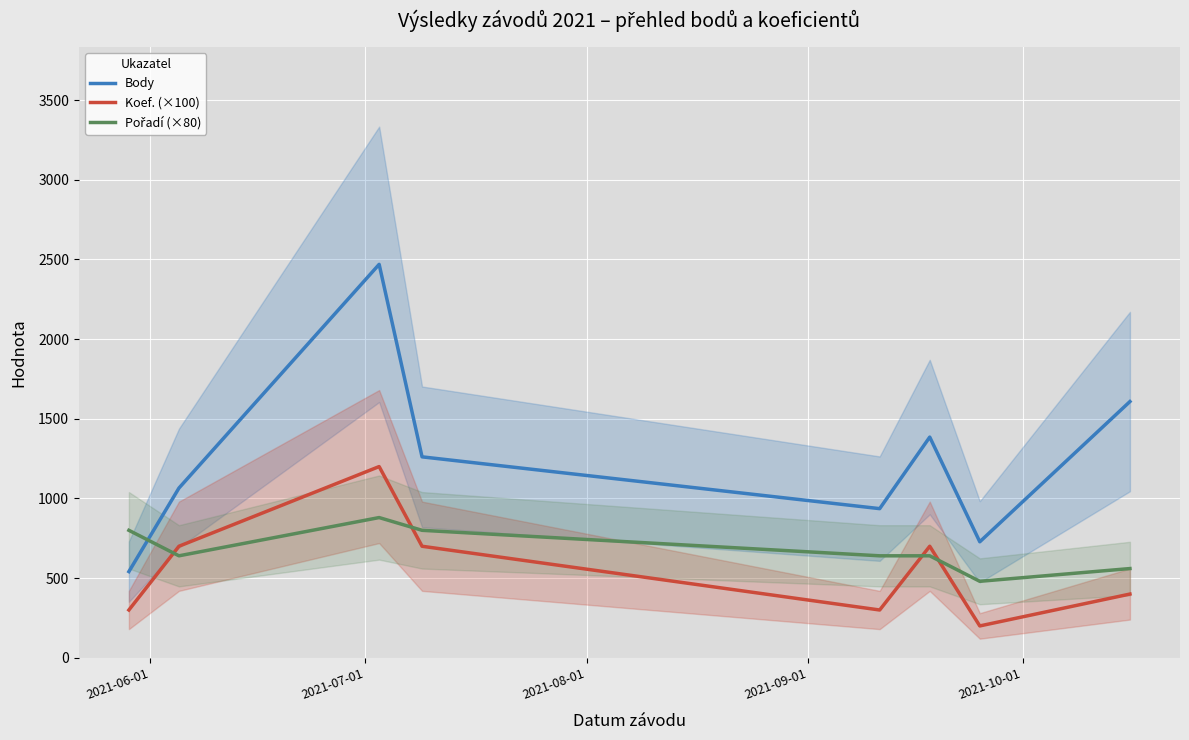

What is the average value of the Pořadí (×80) series?

680